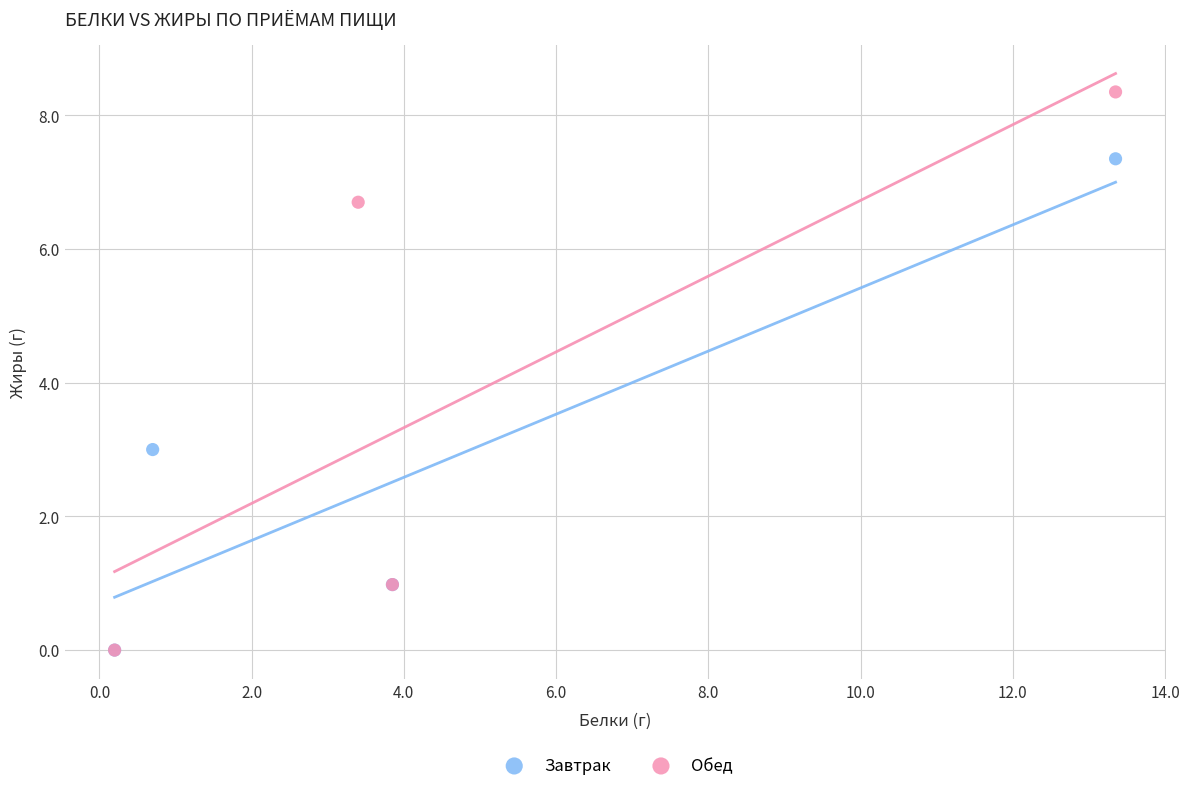

Which series reaches the maximum Y coordinate?

Обед